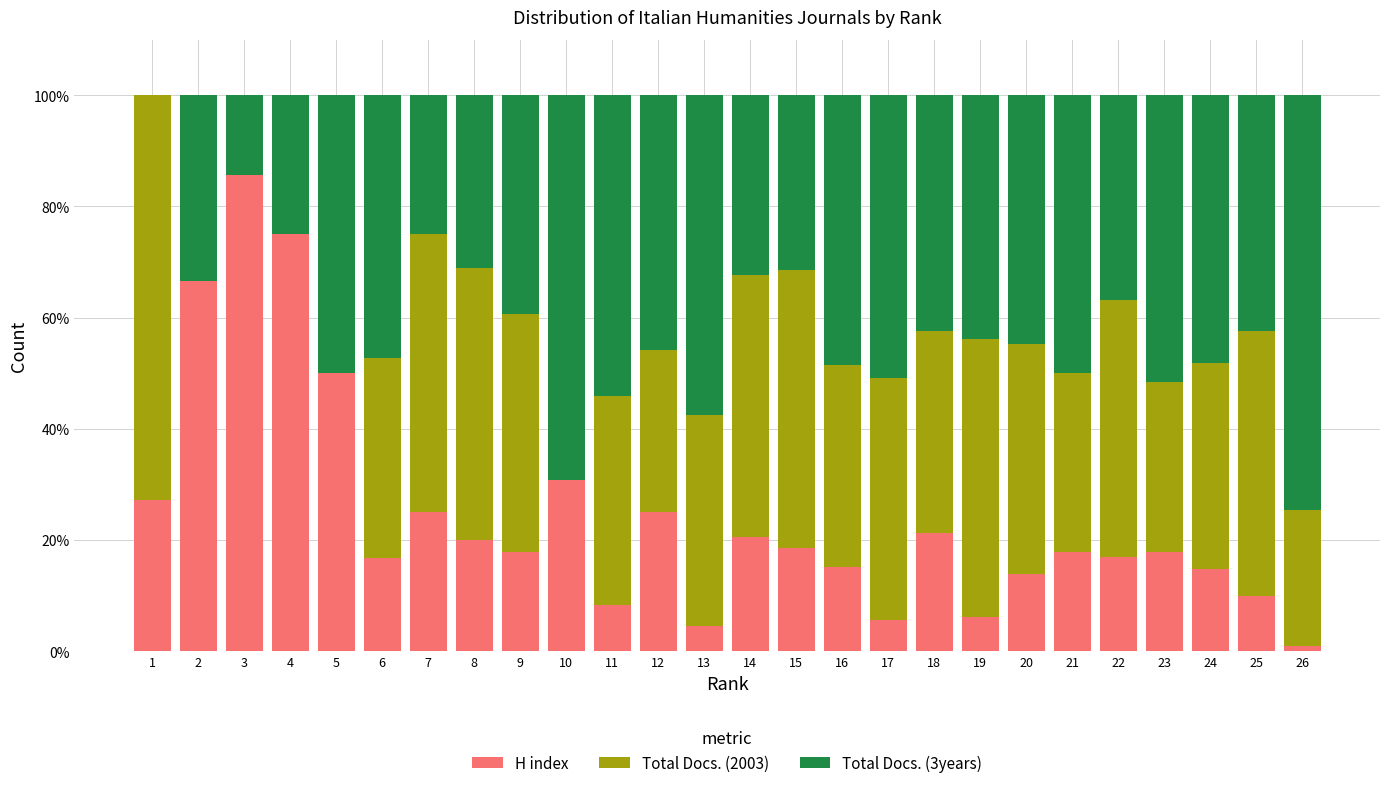

What is the total value across all series at 14?

100.0